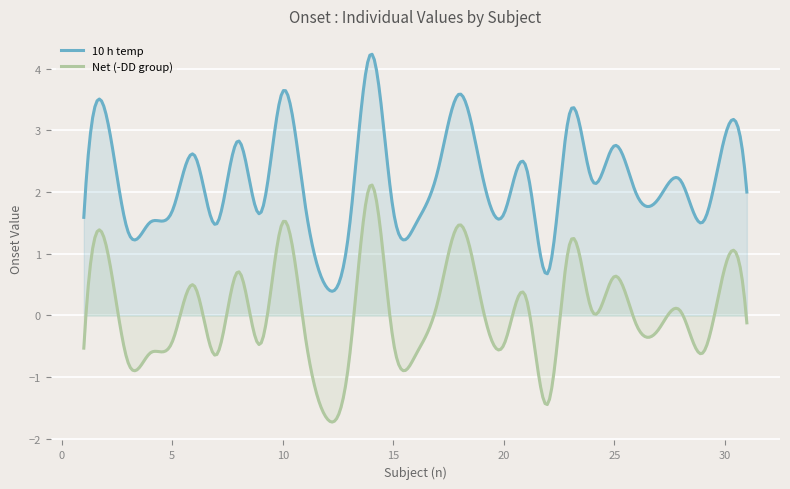

Is the value of 10 h temp at 10 greater than the value of Net (-DD group) at 4?

Yes